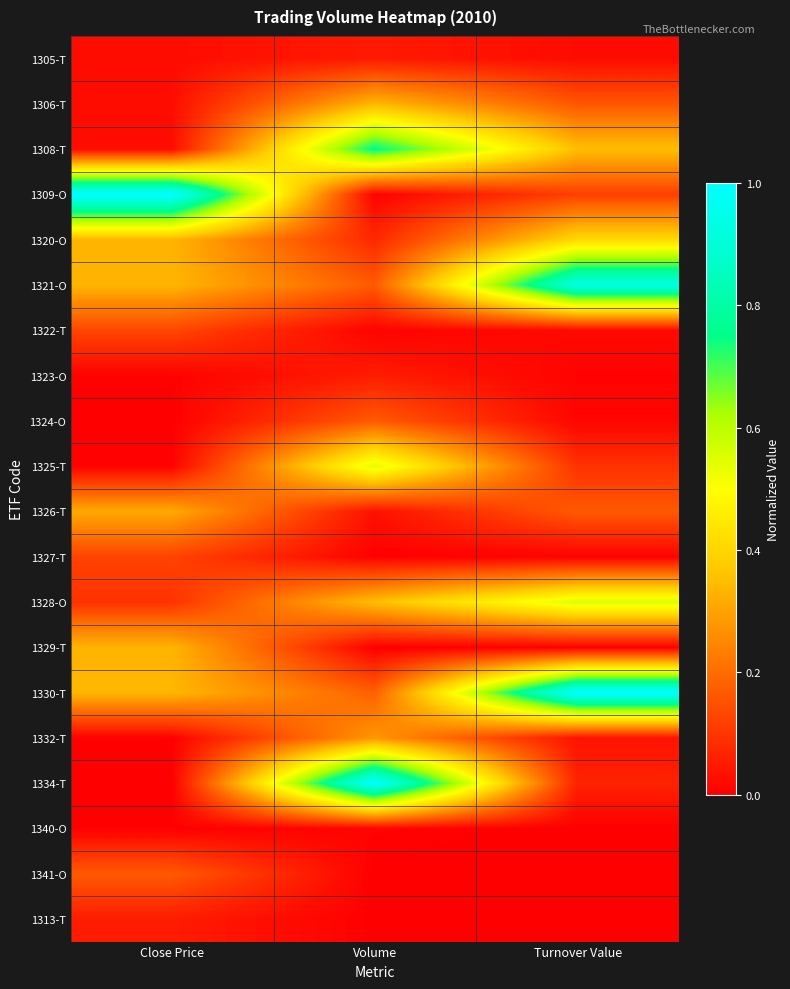

What is the total value across all series at Volume?

4.0